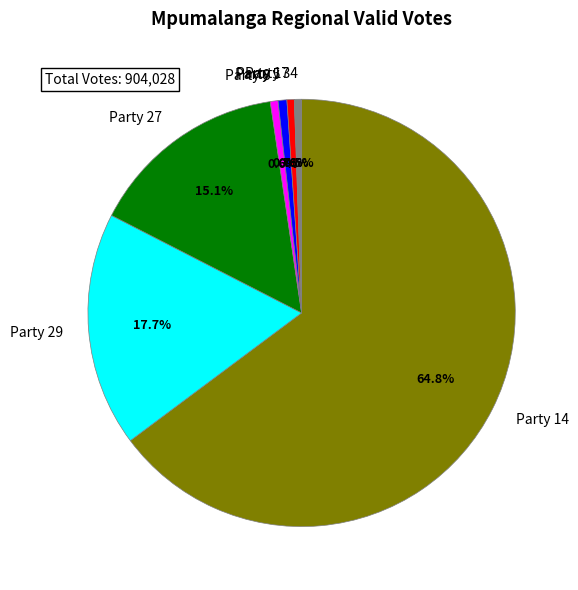

To the nearest percent, what portion does Party 27 represent?

15%